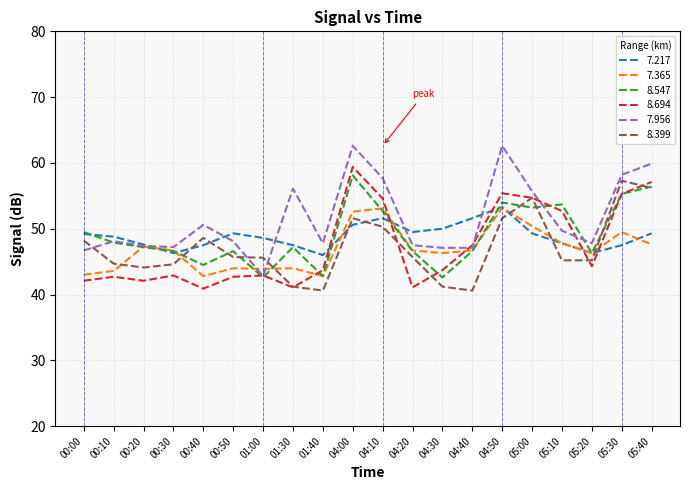

What is the total value across all series at 00:30?

274.3